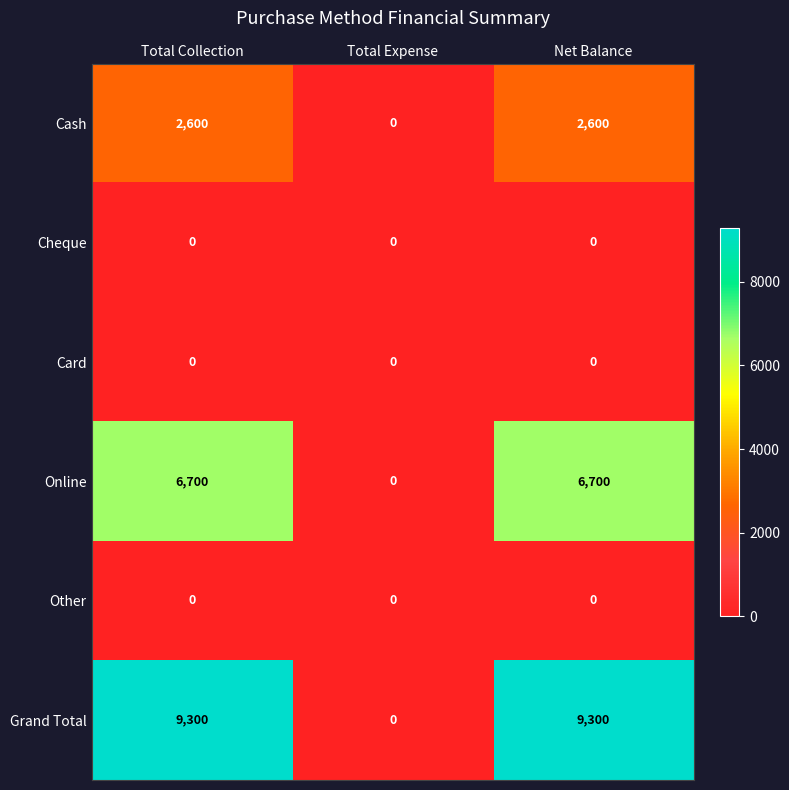

The Cash series shows -1524 at Total Expense. True or false?

False